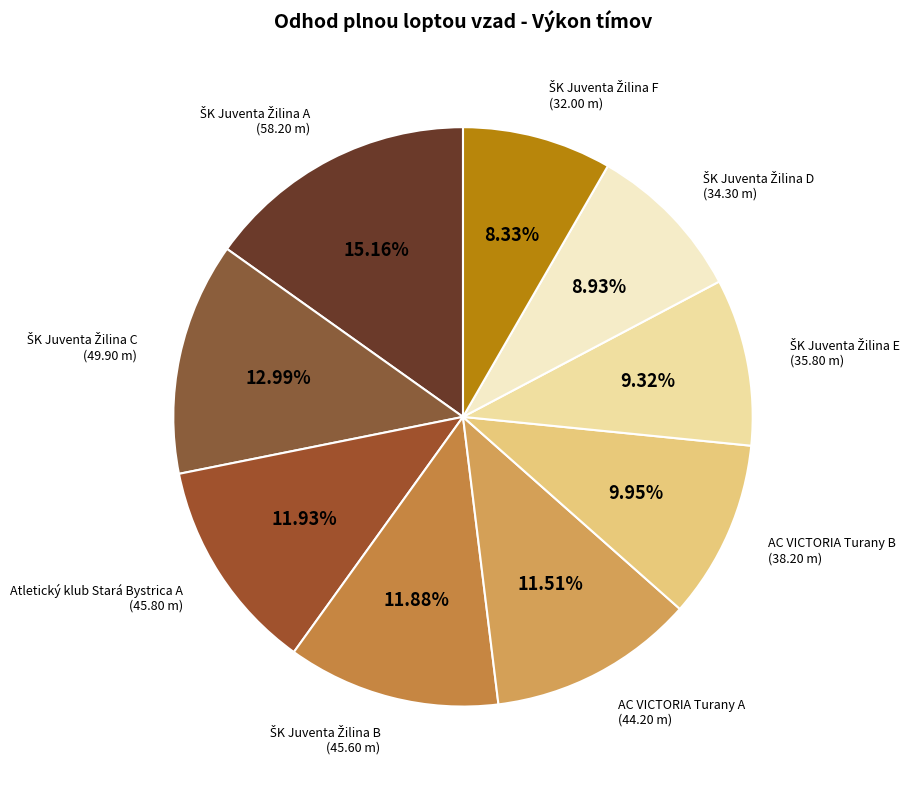

Does any single category account for the majority?

No